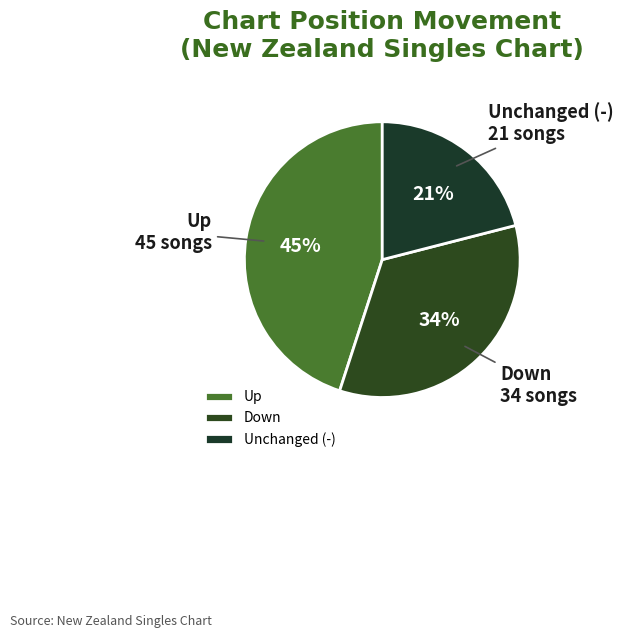

How many slices are in this pie chart?

3